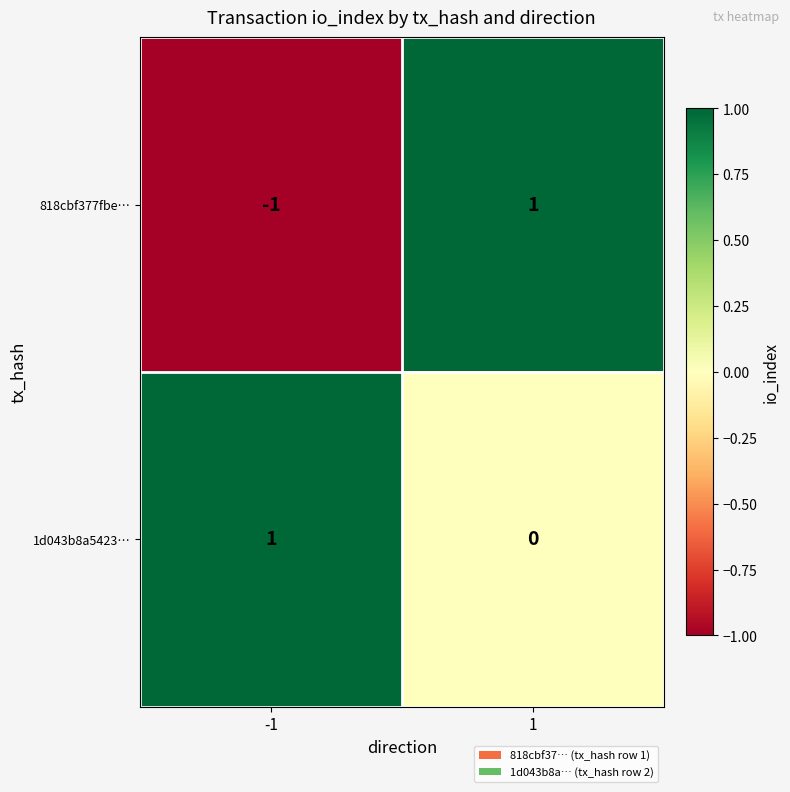

At -1, list the series in order from smallest to largest.

818cbf377fbe…, 1d043b8a5423…